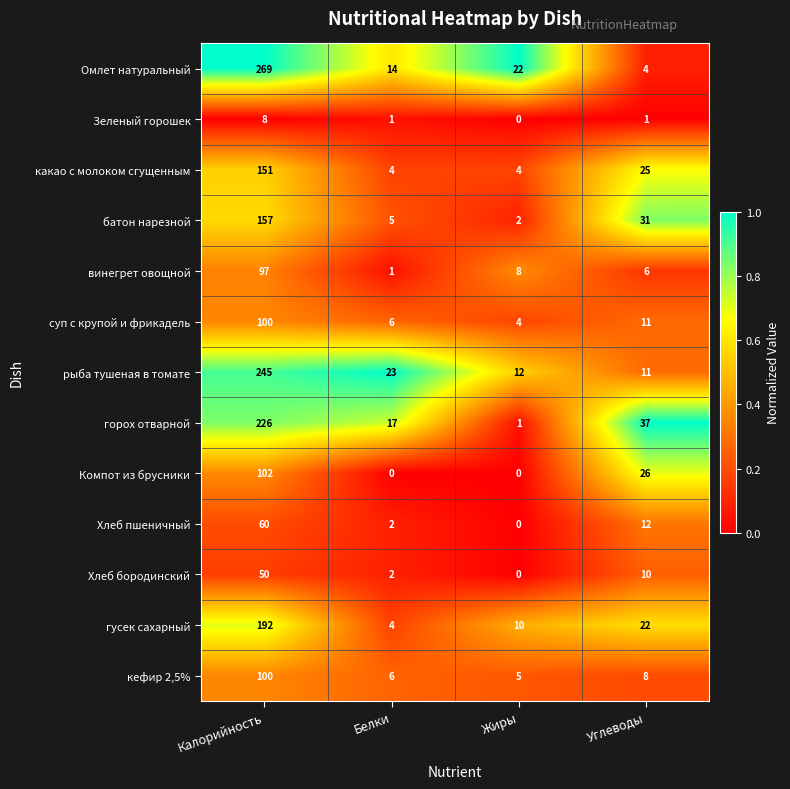

Rank the categories by суп с крупой и фрикадель value from highest to lowest.

Калорийность, Углеводы, Белки, Жиры